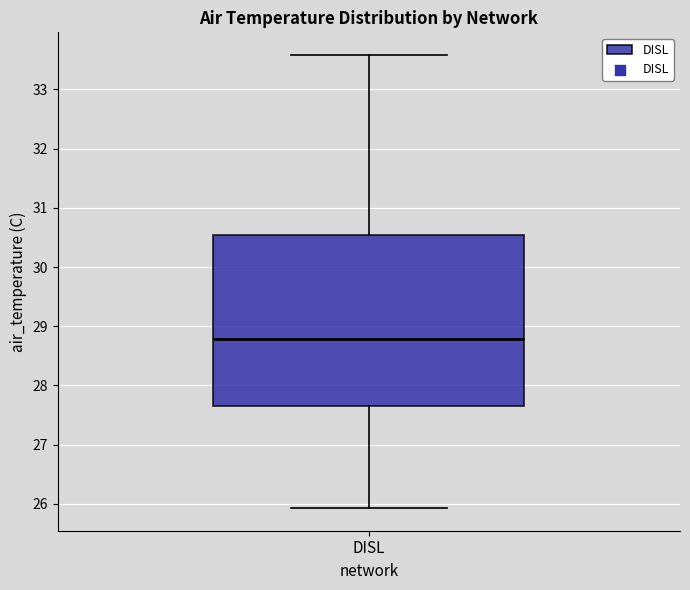

Where is the lower edge of the box for DISL on the y-axis? The values are not printed on the chart, so give them approximately, as read against the axis.

27.7